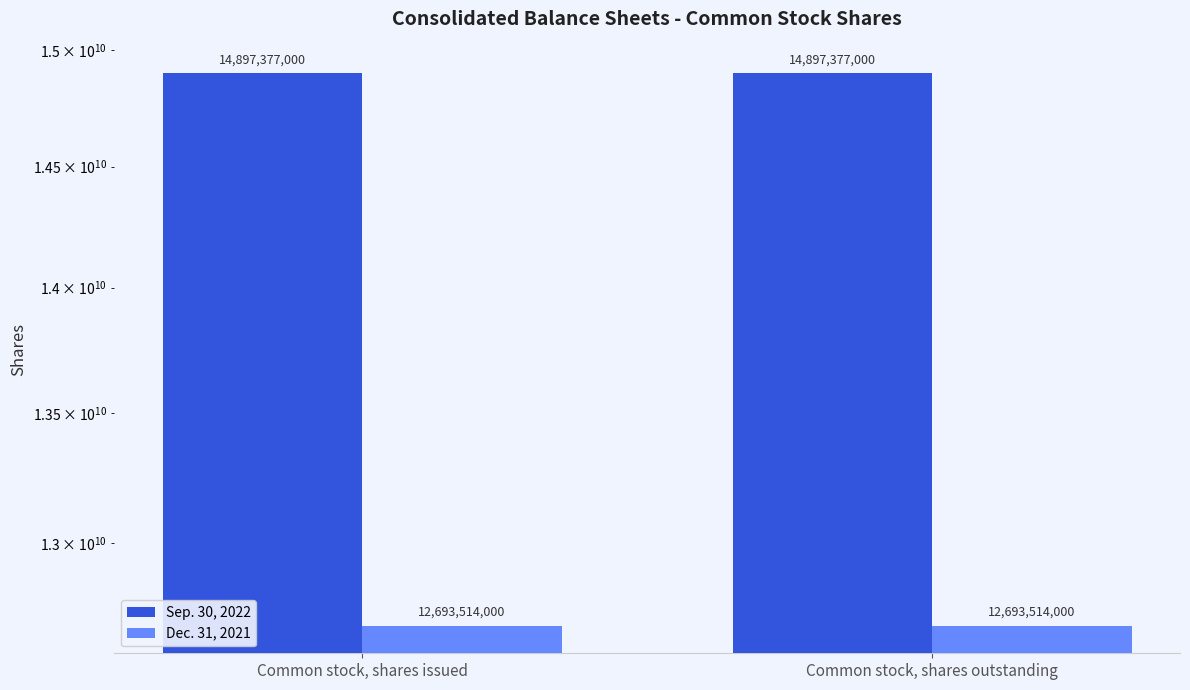

The Sep. 30, 2022 series shows 20852783081 at Common stock, shares outstanding. True or false?

False